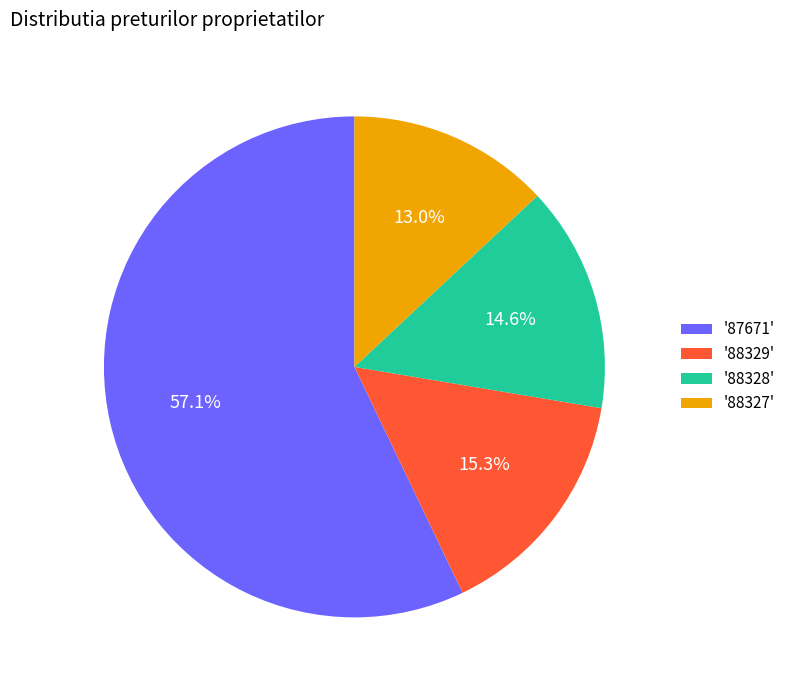

What is the majority slice?

'87671'